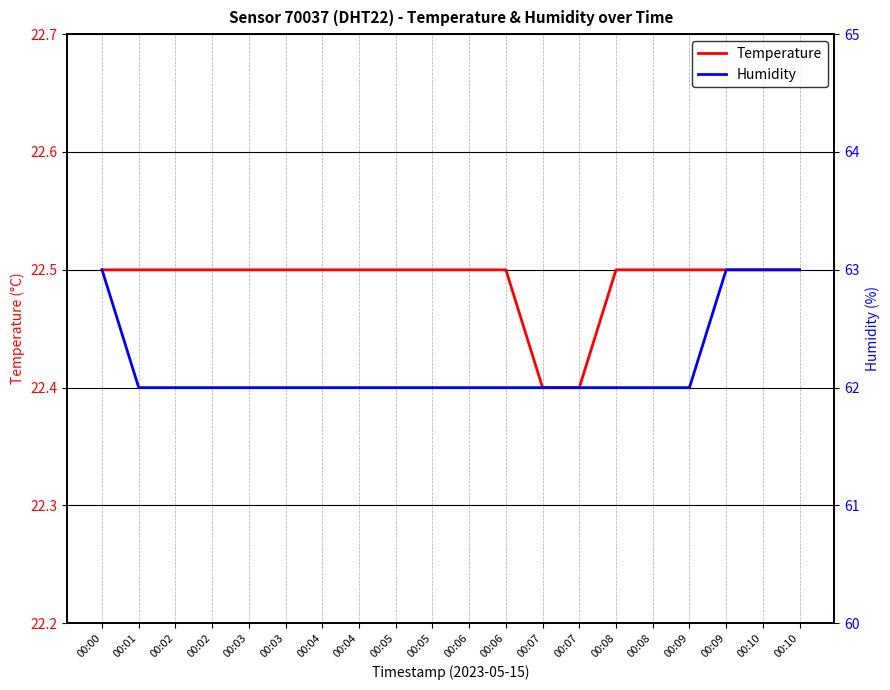

What is the value of the Temperature point at the 6th from the left?

22.5